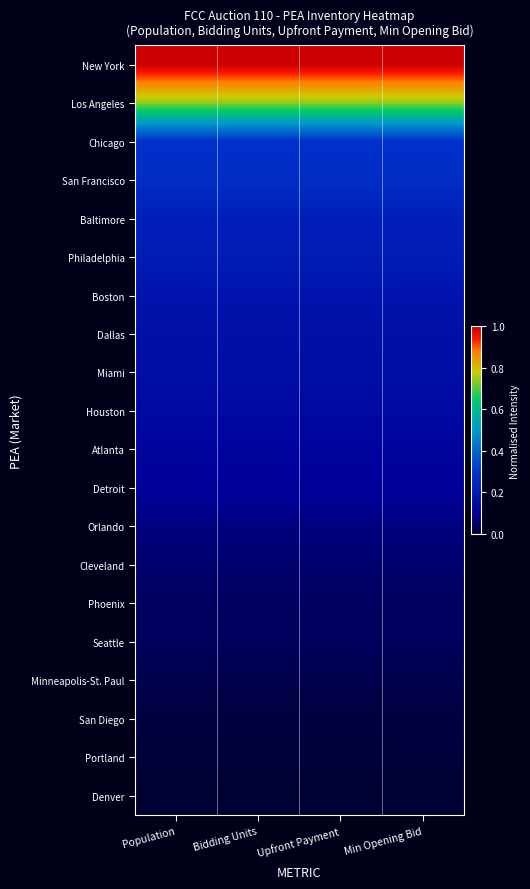

Reading right to left, extract all data points from this chart.

New York: Min Opening Bid=1.0	Upfront Payment=1.0	Bidding Units=1.0	Population=1.0
Los Angeles: Min Opening Bid=0.7	Upfront Payment=0.7	Bidding Units=0.7	Population=0.7
Chicago: Min Opening Bid=0.3	Upfront Payment=0.3	Bidding Units=0.3	Population=0.3
San Francisco: Min Opening Bid=0.3	Upfront Payment=0.3	Bidding Units=0.3	Population=0.3
Baltimore: Min Opening Bid=0.2	Upfront Payment=0.2	Bidding Units=0.2	Population=0.2
Philadelphia: Min Opening Bid=0.2	Upfront Payment=0.2	Bidding Units=0.2	Population=0.2
Boston: Min Opening Bid=0.2	Upfront Payment=0.2	Bidding Units=0.2	Population=0.2
Dallas: Min Opening Bid=0.2	Upfront Payment=0.2	Bidding Units=0.2	Population=0.2
Miami: Min Opening Bid=0.2	Upfront Payment=0.2	Bidding Units=0.2	Population=0.2
Houston: Min Opening Bid=0.1	Upfront Payment=0.1	Bidding Units=0.1	Population=0.1
Atlanta: Min Opening Bid=0.1	Upfront Payment=0.1	Bidding Units=0.1	Population=0.1
Detroit: Min Opening Bid=0.1	Upfront Payment=0.1	Bidding Units=0.1	Population=0.1
Orlando: Min Opening Bid=0.1	Upfront Payment=0.1	Bidding Units=0.1	Population=0.1
Cleveland: Min Opening Bid=0.1	Upfront Payment=0.1	Bidding Units=0.1	Population=0.1
Phoenix: Min Opening Bid=0.0	Upfront Payment=0.0	Bidding Units=0.0	Population=0.0
Seattle: Min Opening Bid=0.0	Upfront Payment=0.0	Bidding Units=0.0	Population=0.0
Minneapolis-St. Paul: Min Opening Bid=0.0	Upfront Payment=0.0	Bidding Units=0.0	Population=0.0
San Diego: Min Opening Bid=0.0	Upfront Payment=0.0	Bidding Units=0.0	Population=0.0
Portland: Min Opening Bid=0.0	Upfront Payment=0.0	Bidding Units=0.0	Population=0.0
Denver: Min Opening Bid=0.0	Upfront Payment=0.0	Bidding Units=0.0	Population=0.0